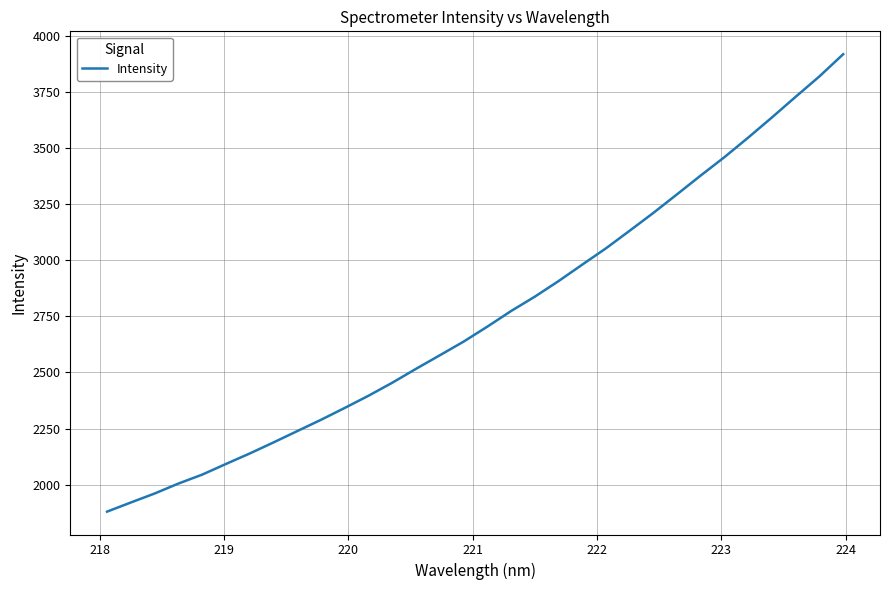

True or false: the data has more than 2 interior local peaks.

False